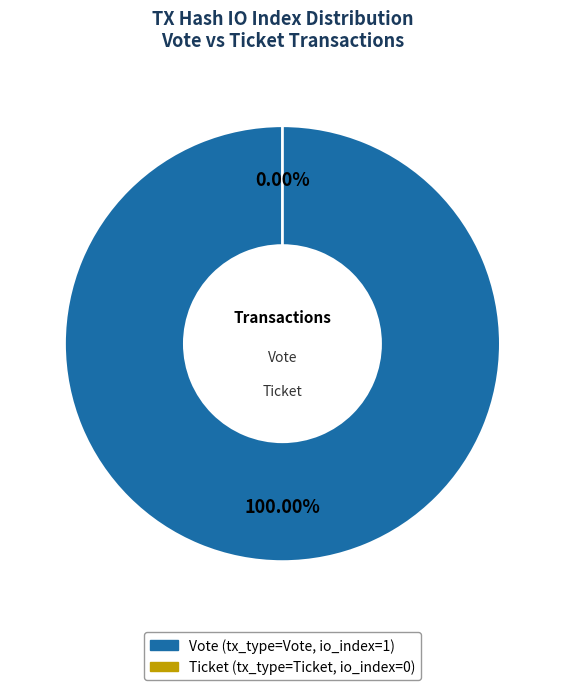

Does Vote (io_index=1) account for over 50% of the chart?

Yes